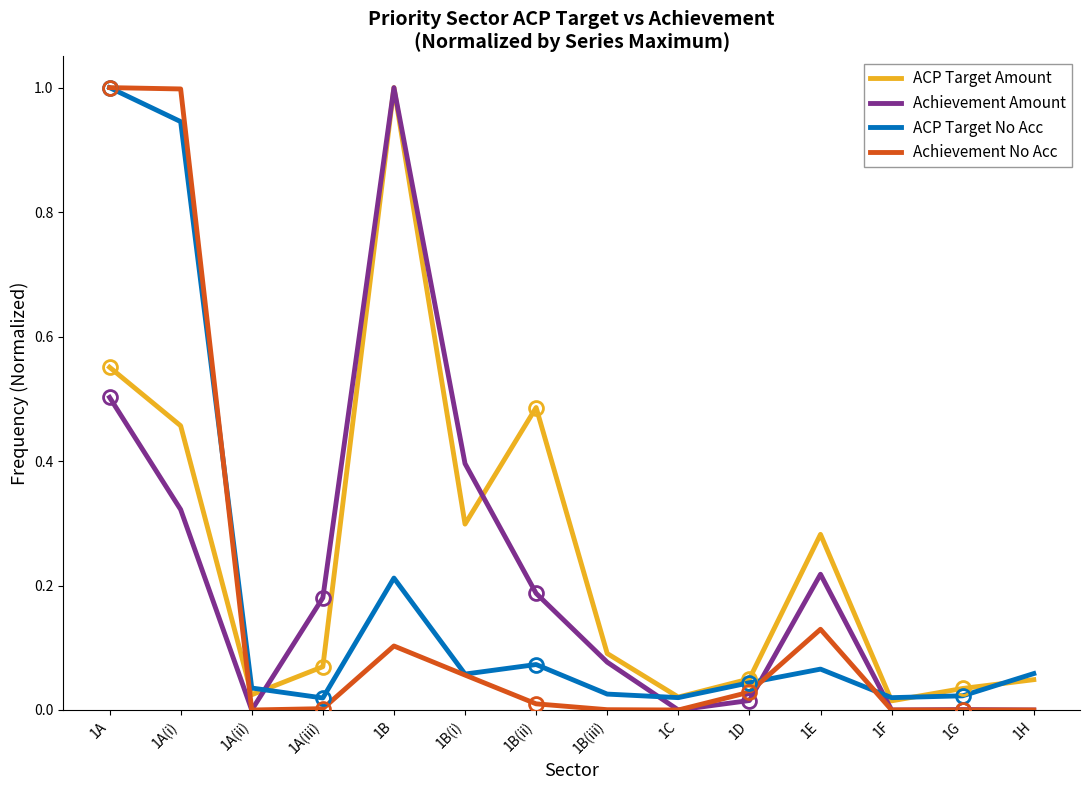

True or false: ACP Target Amount and Achievement No Acc intersect in this chart.

True